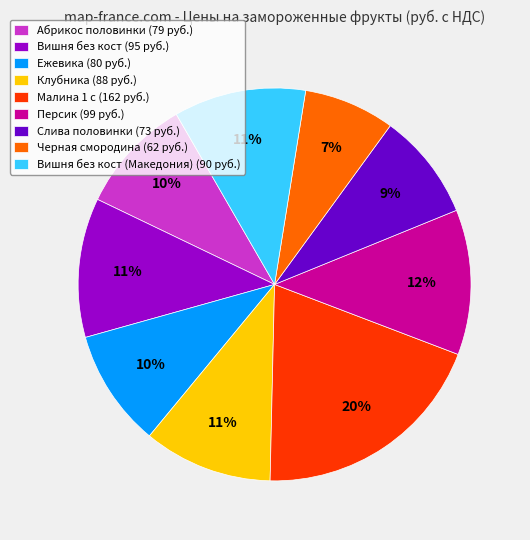

What is the largest slice in the pie chart?

Малина 1 с (162 руб.)